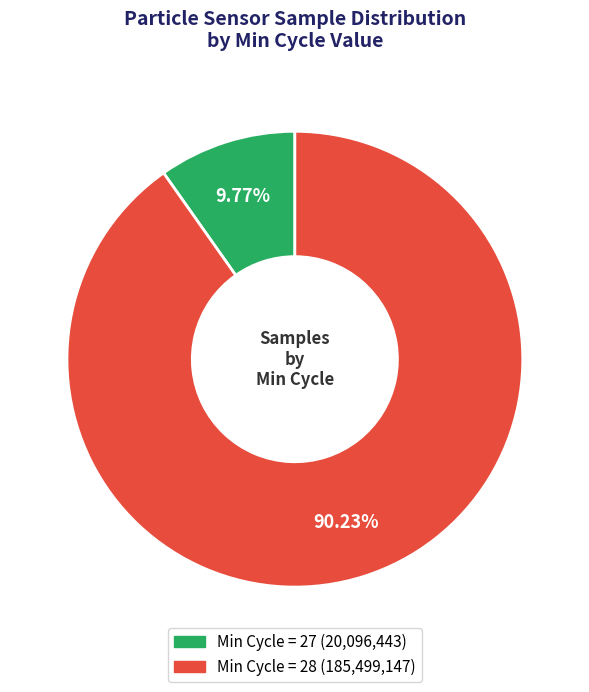

Is there a majority slice in this chart?

Yes